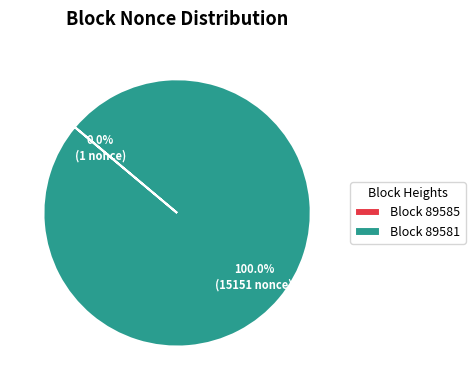

Which slice represents more than half of the pie?

Block 89581